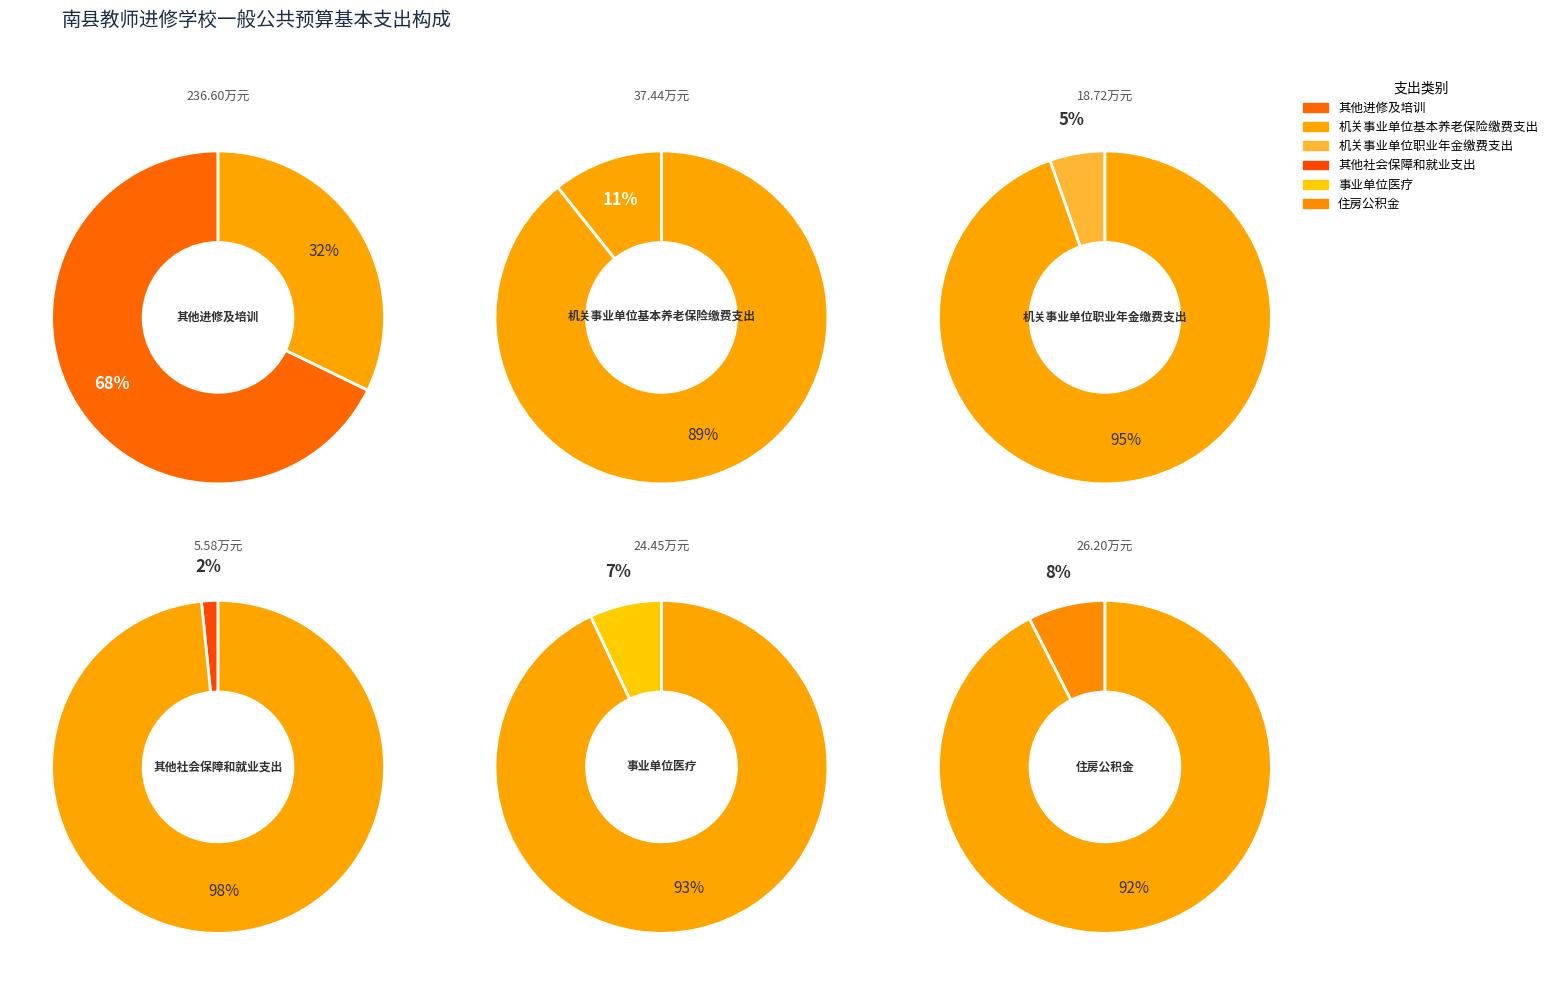

True or false: 机关事业单位职业年金缴费支出 accounts for 5% of the total.

True